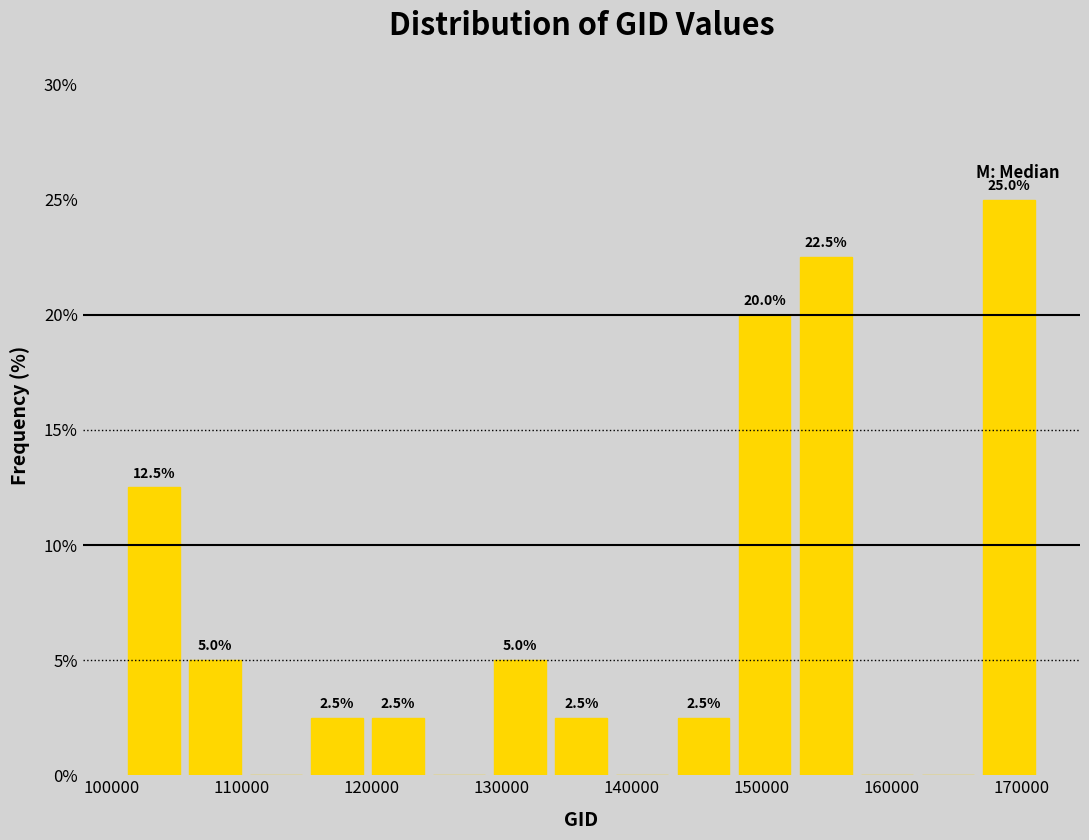

Over which range of the x-axis is the bar tallest?

167000 to 171000